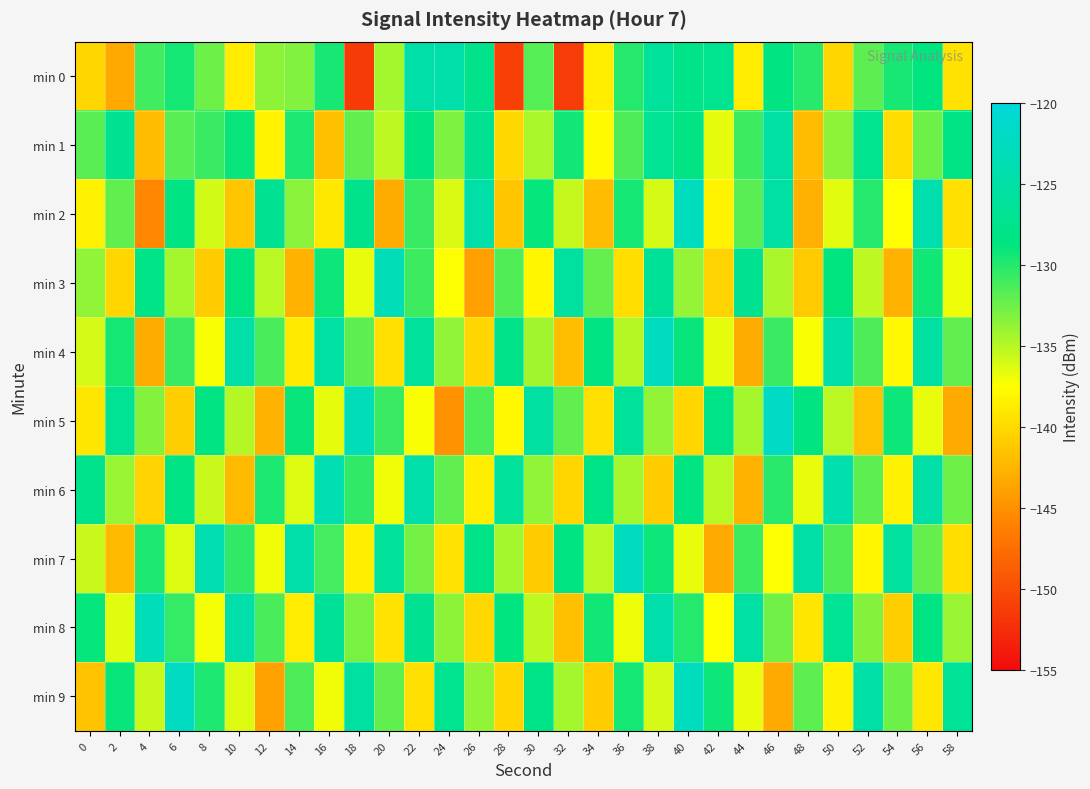

At which category does the chart reach its minimum across all series?

18